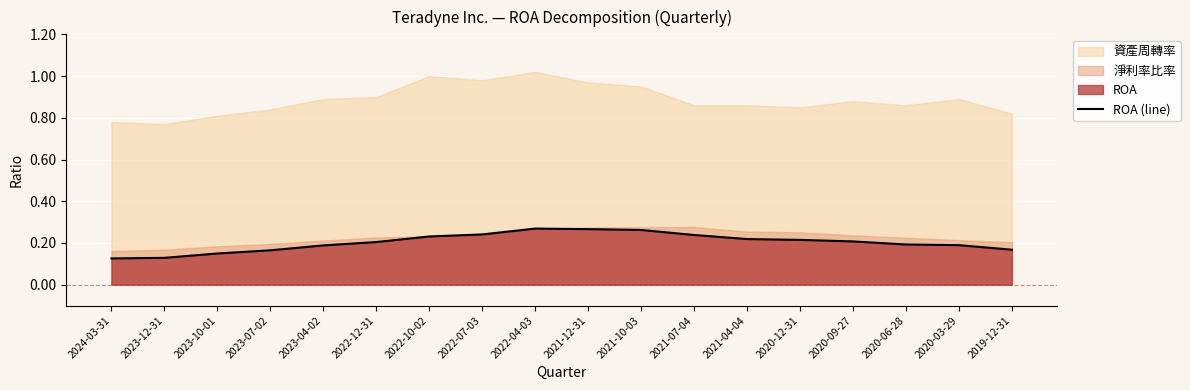

What position from the left is 2023-12-31?

2